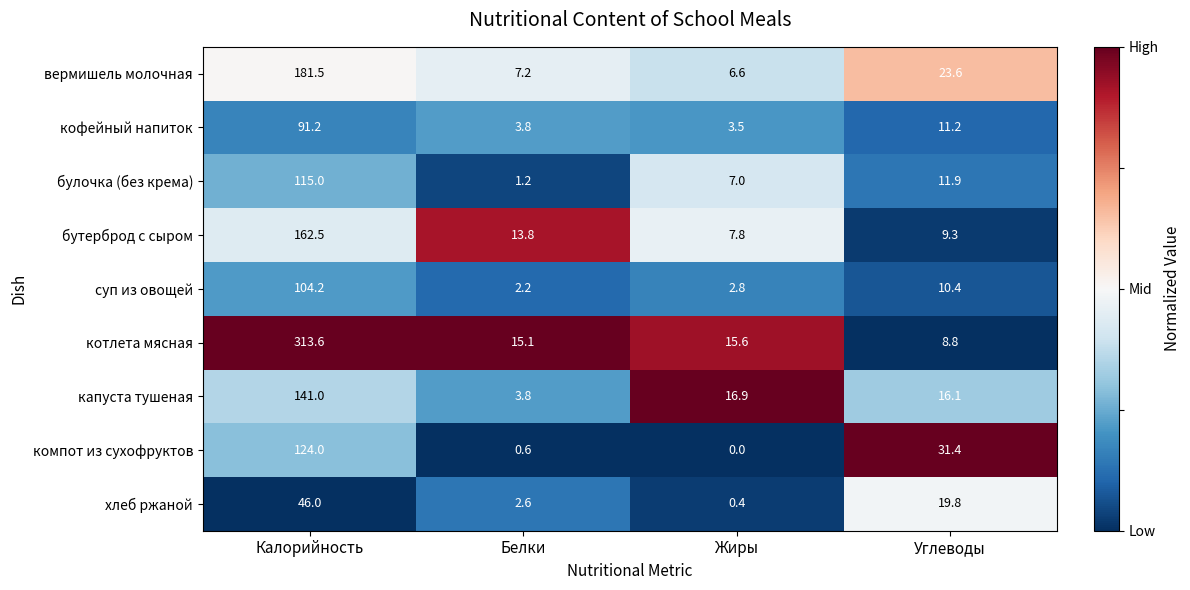

What is the sum of the вермишель молочная values at Белки and Калорийность?

188.7